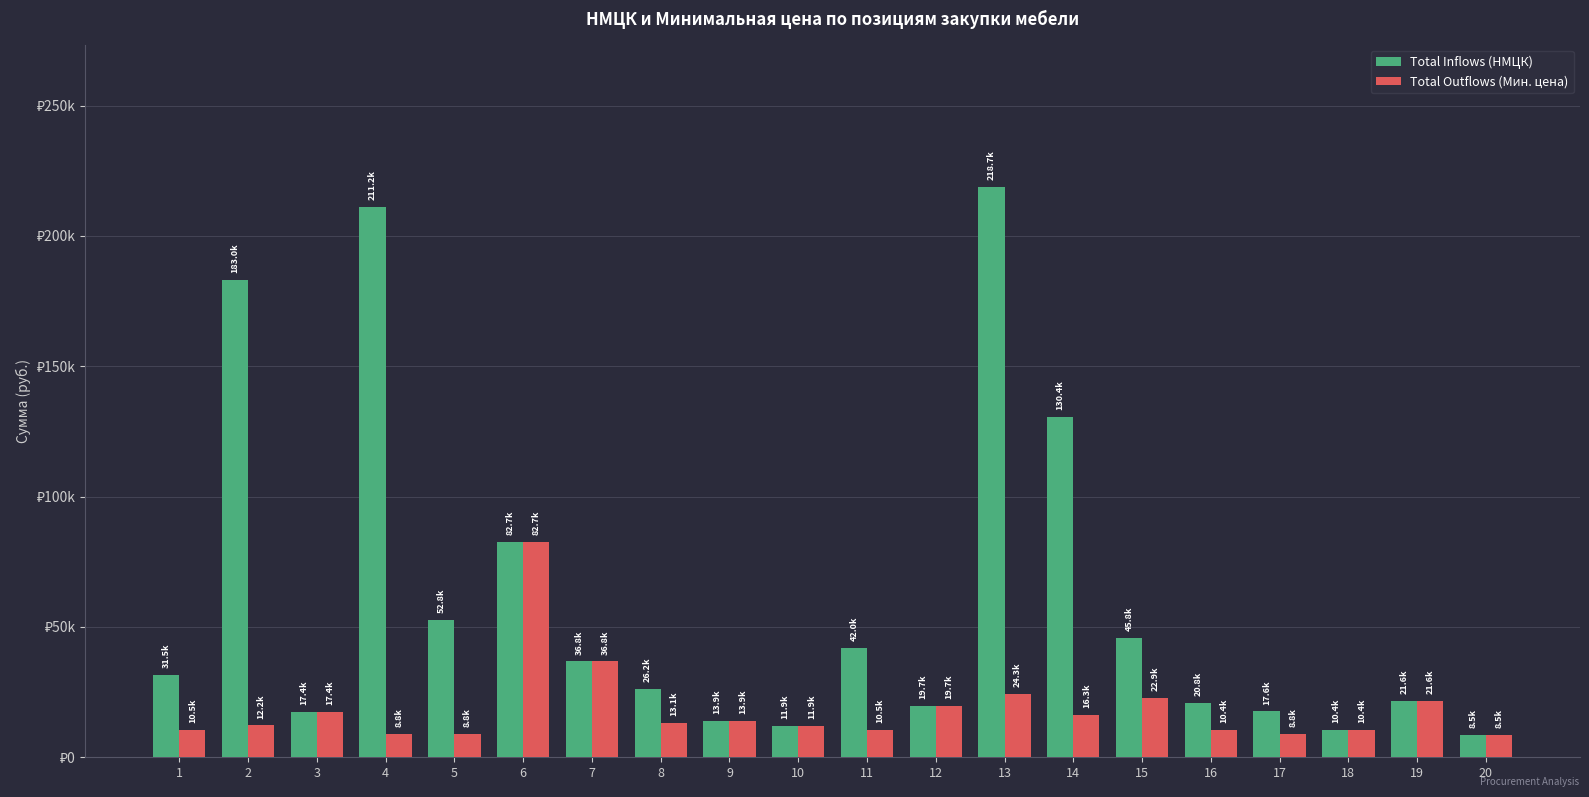

What are all the series names shown in the legend?

Total Inflows (НМЦК), Total Outflows (Мин. цена)